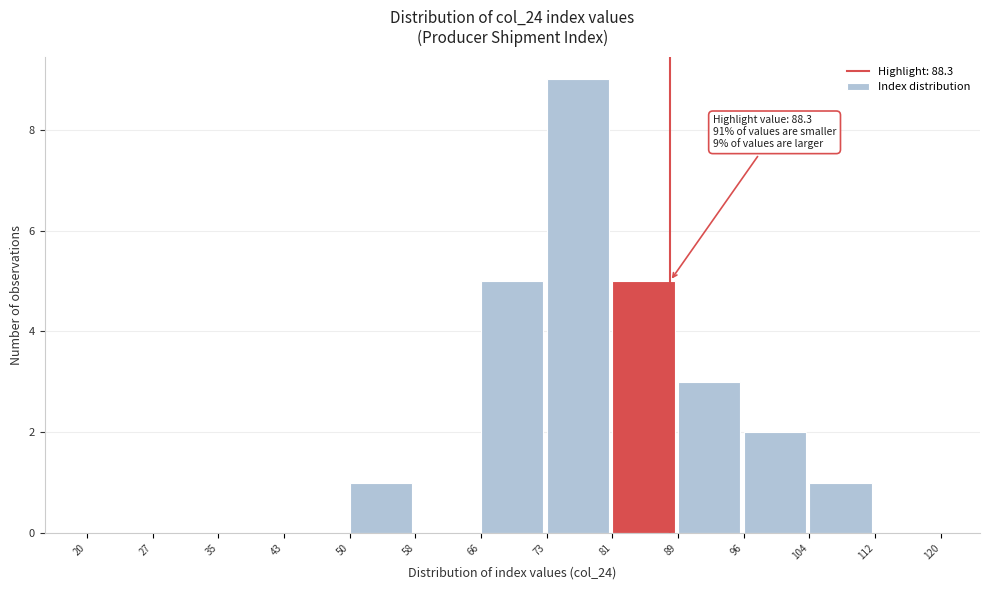

Which range on the x-axis has the tallest bar?

73 to 81